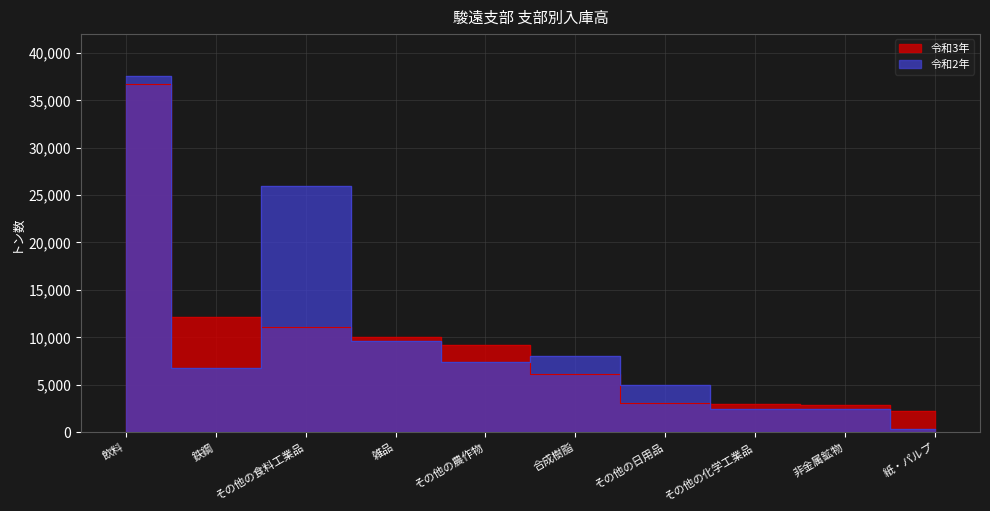

How many data points in 令和3年 are above 9135?

4